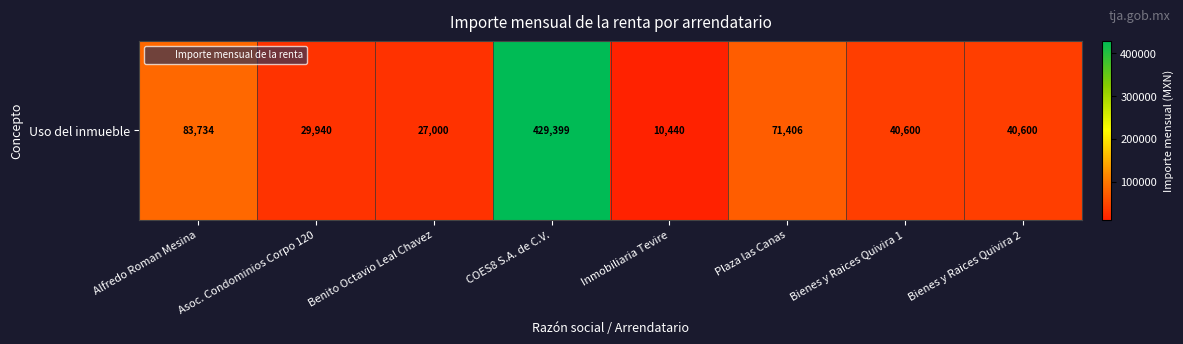

Where does the data first go above 40600?

Alfredo Roman Mesina